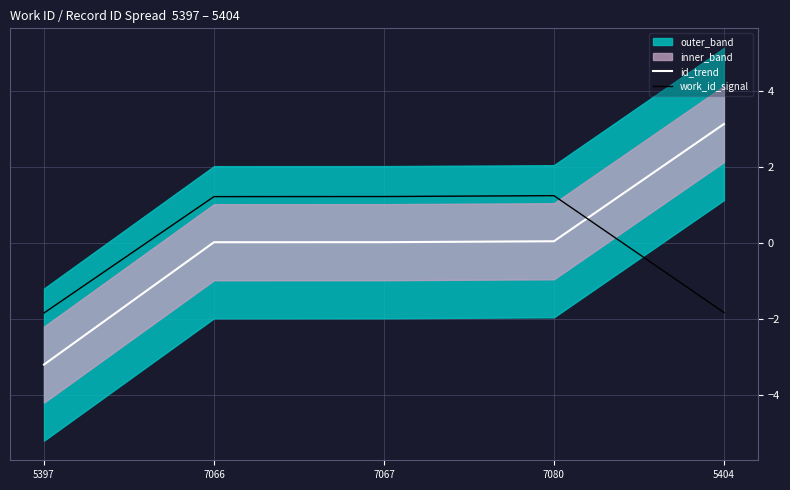

How many data points in id_trend are above 0?

4